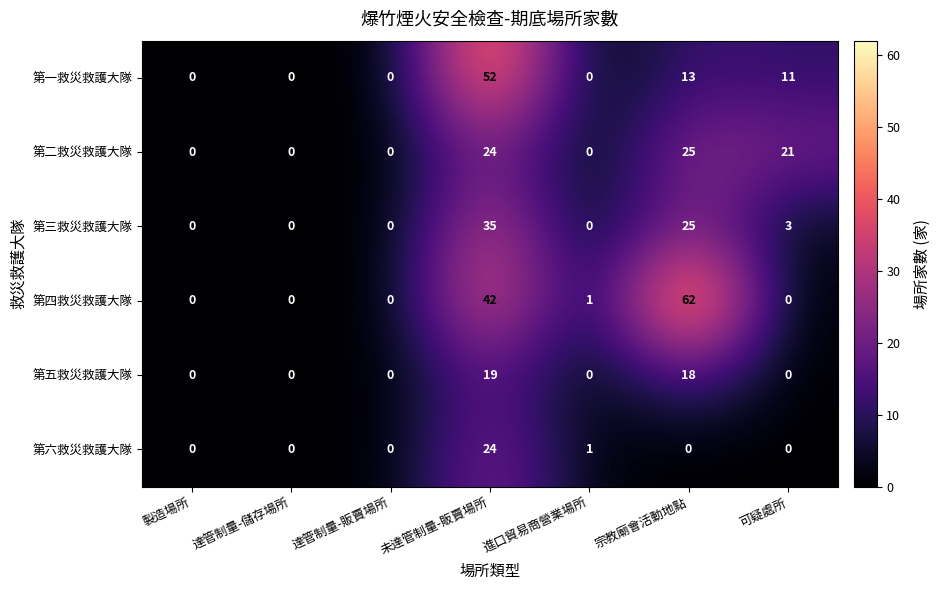

What is the maximum value for 第二救災救護大隊?

25